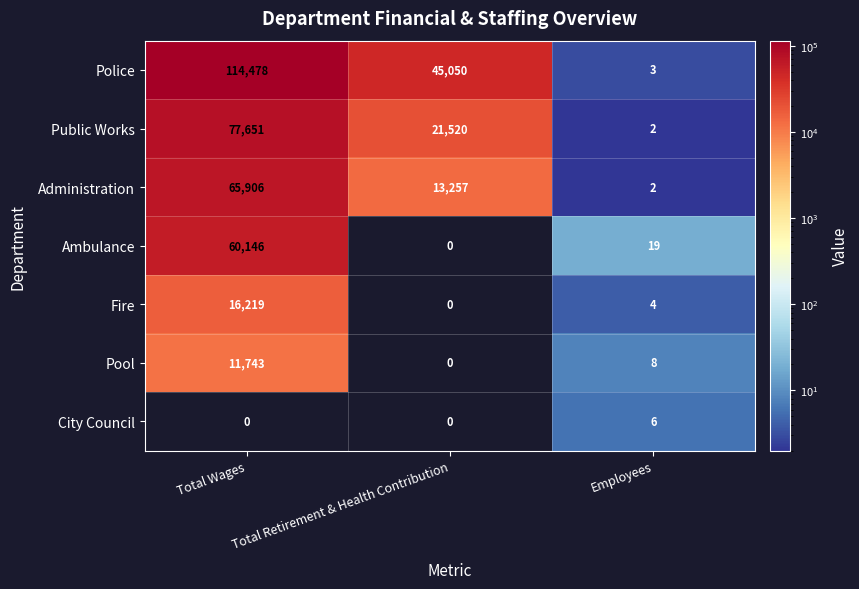

What is the greatest value displayed?

114478